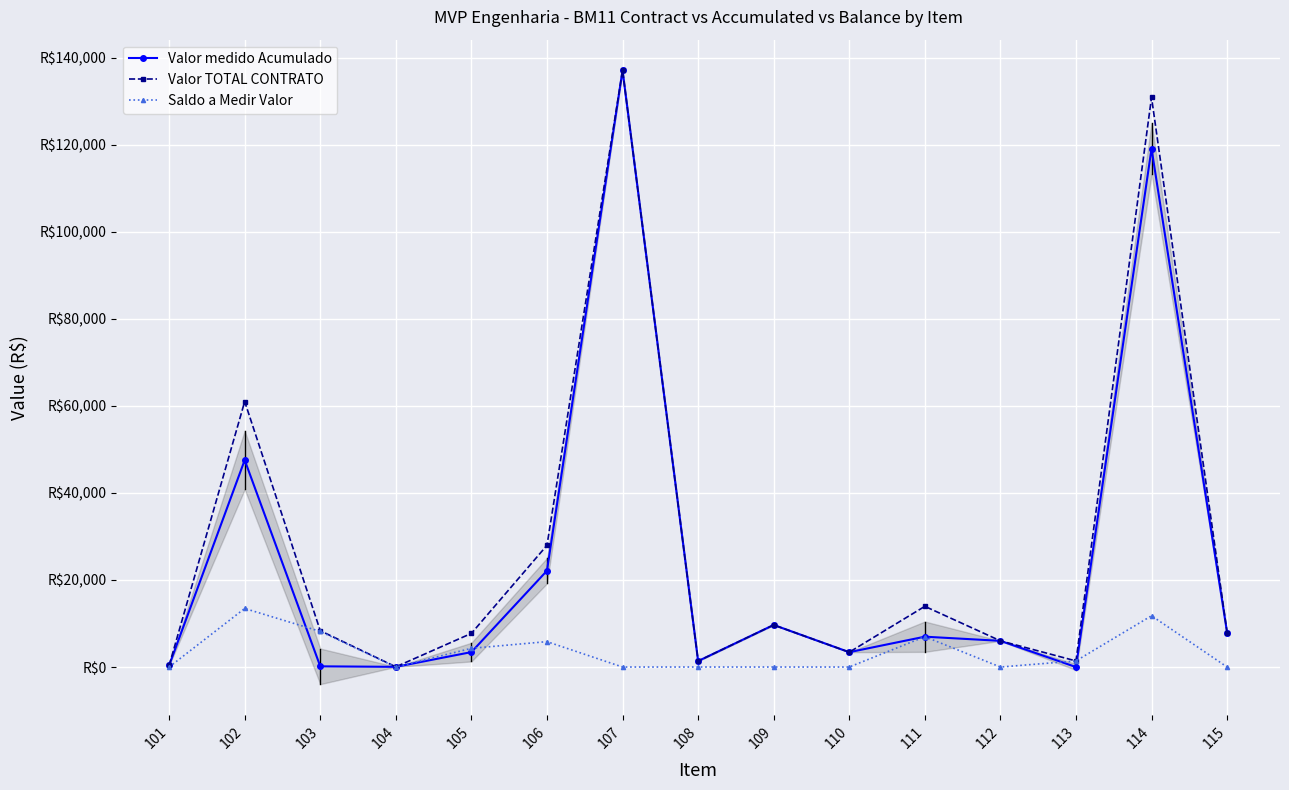

True or false: Valor medido Acumulado and Valor TOTAL CONTRATO cross at least once.

False